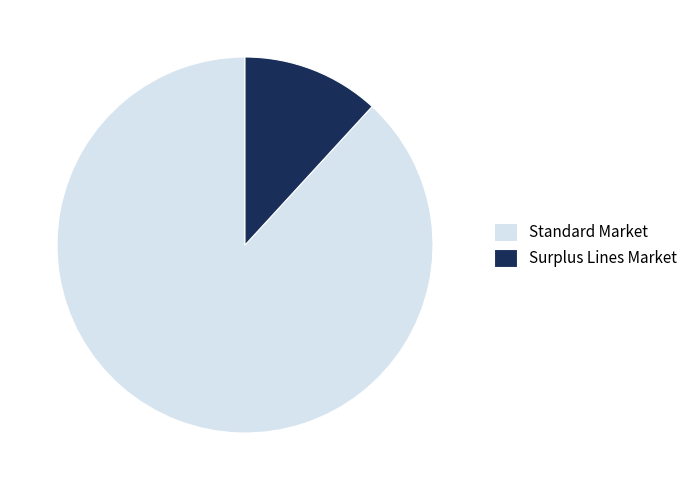

What is the largest slice in the pie chart?

Standard Market